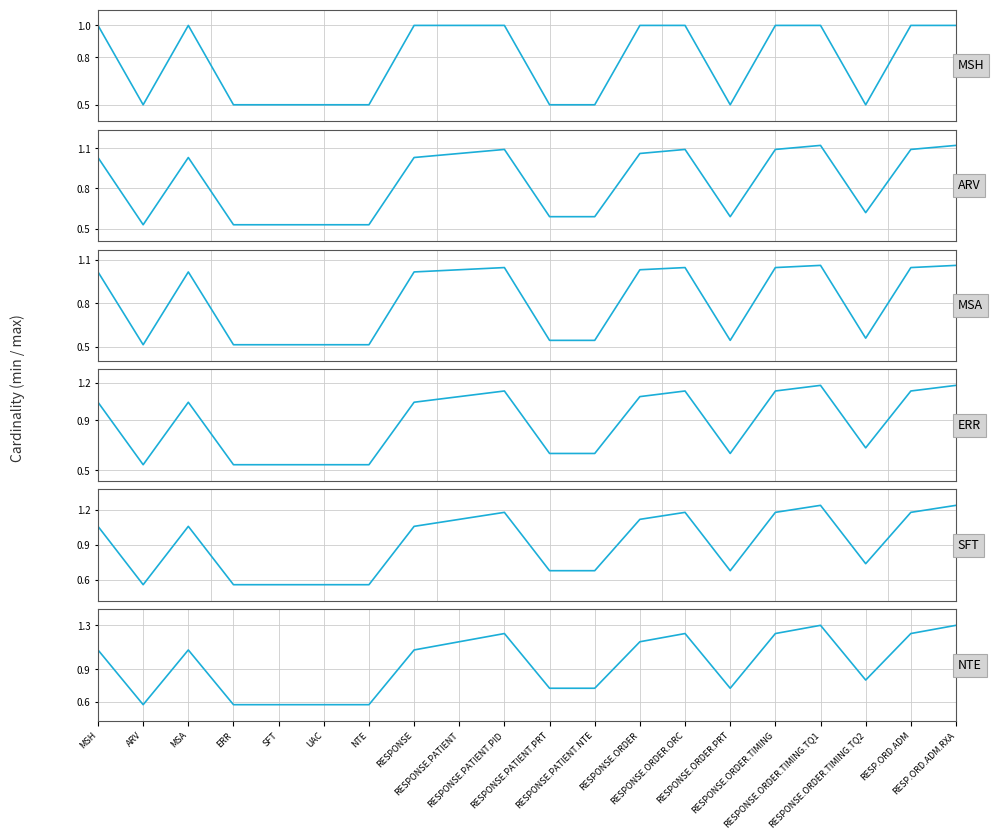

How many lines are shown in the chart?

6